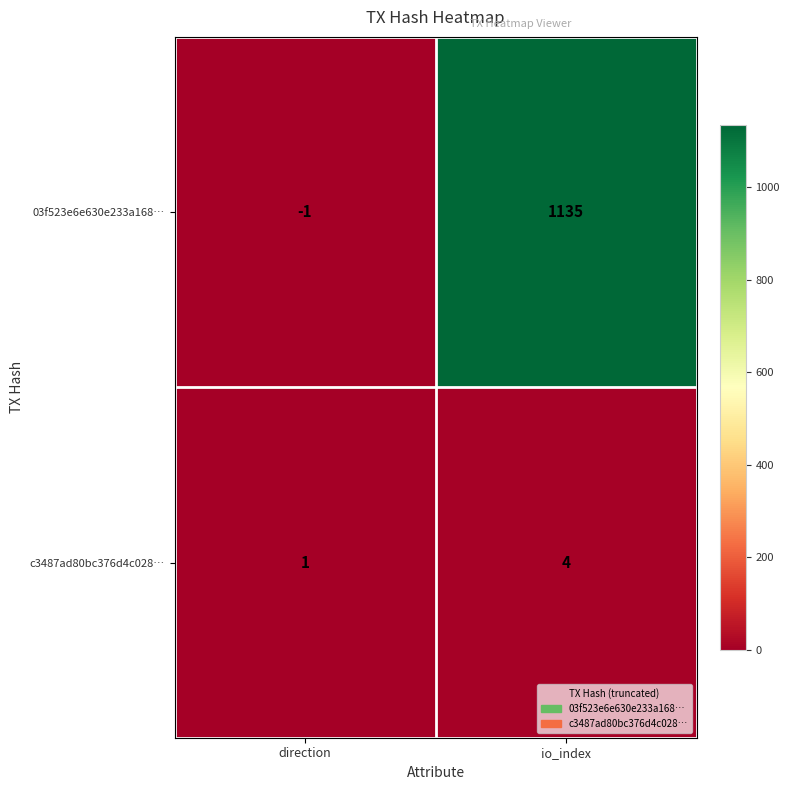

Reading left to right, transcribe all the data shown in this chart.

03f523e6e630e233a168…: direction=-1	io_index=1135
c3487ad80bc376d4c028…: direction=1	io_index=4